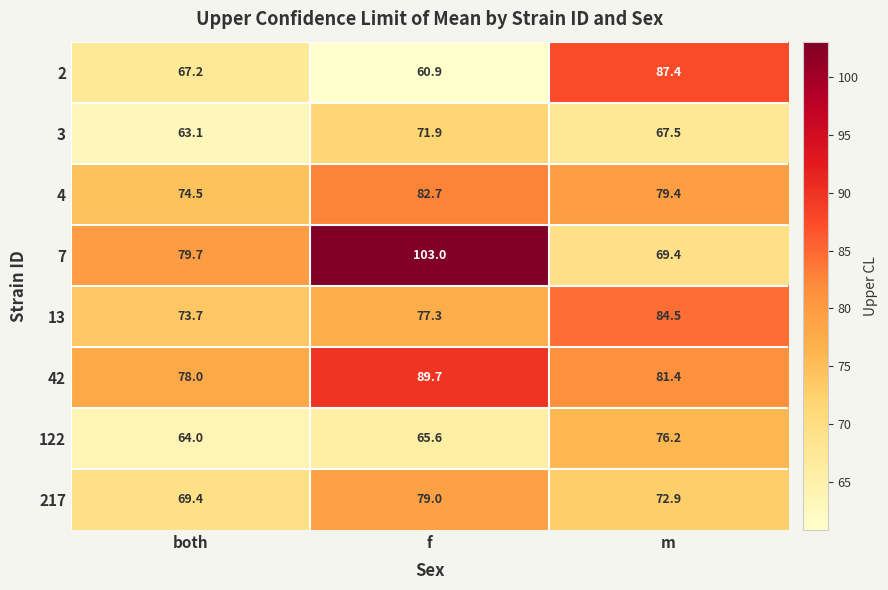

At which category does the chart reach its peak across all series?

f